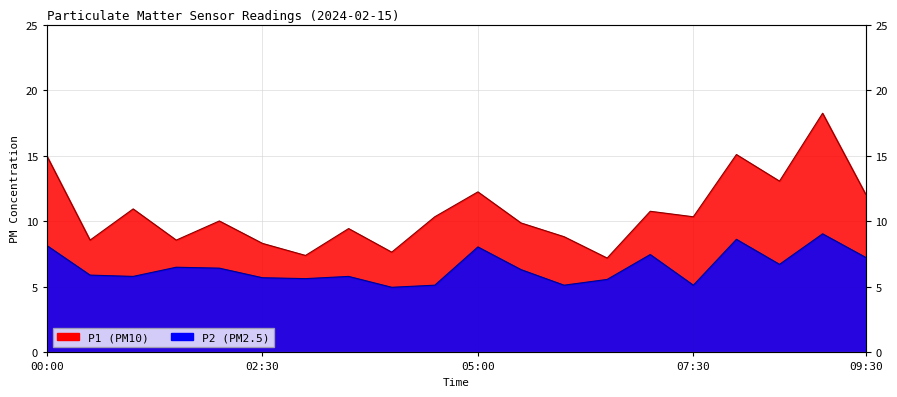

Which has a higher value, 05:30 or 07:30?

07:30